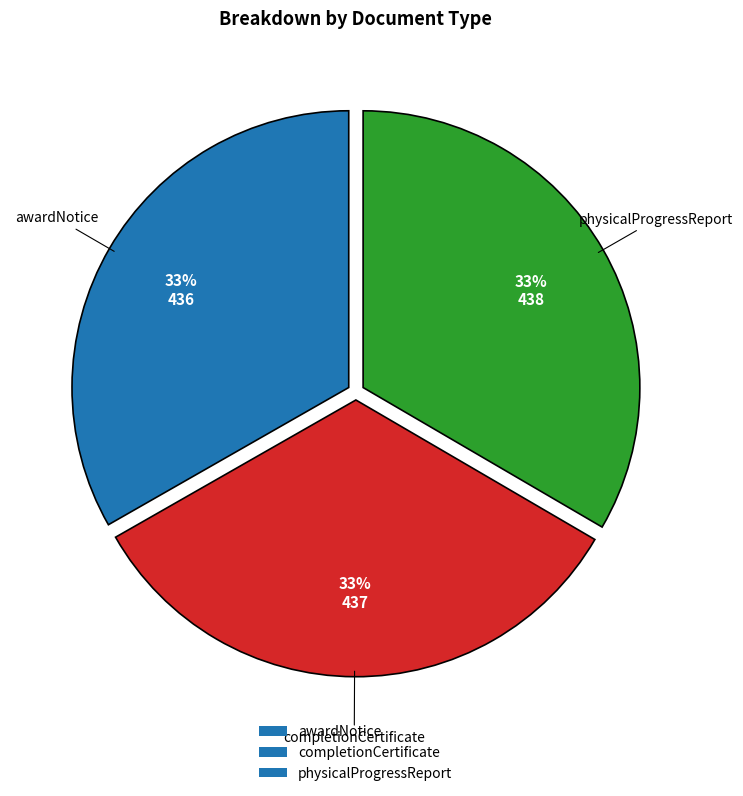

The completionCertificate slice represents 44% of the pie. True or false?

False